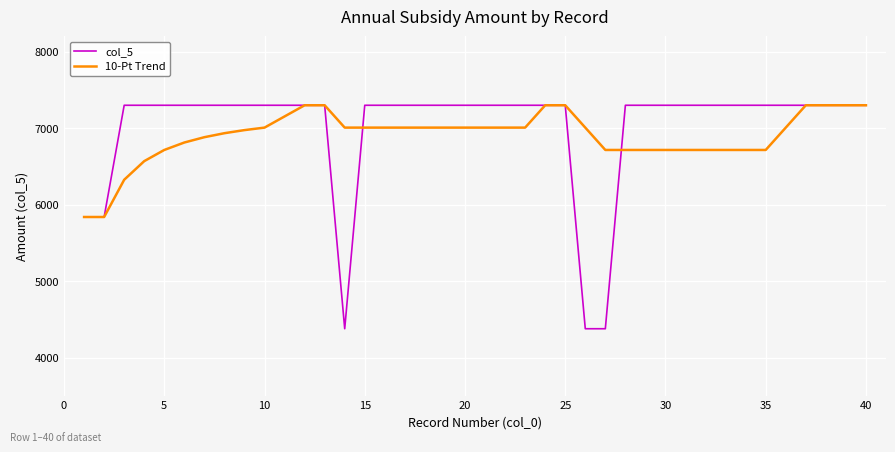

Is this an area chart (filled region under the line)?

No